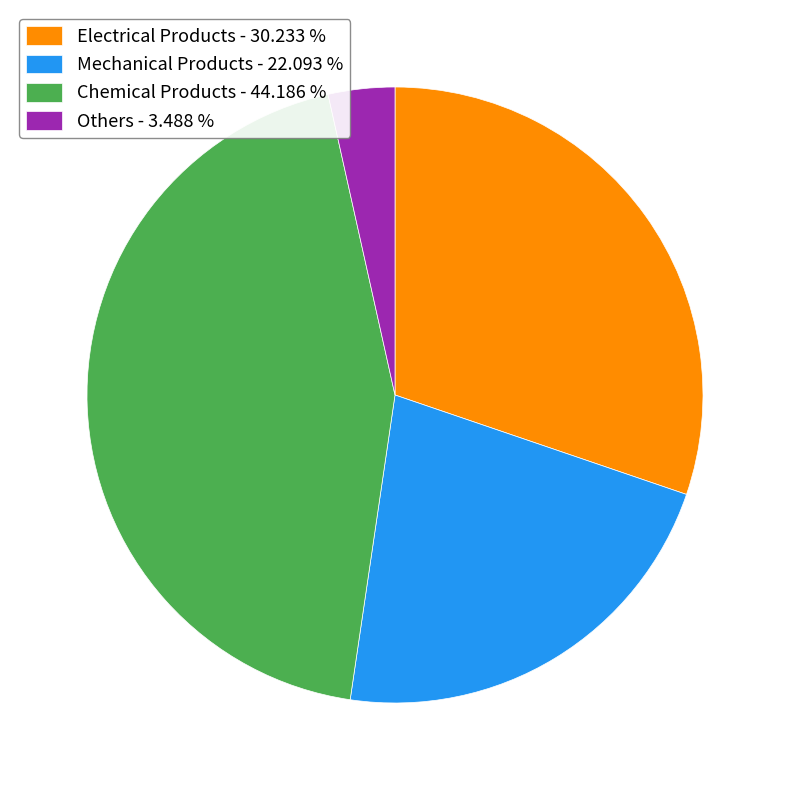

Which slice is the largest?

Chemical Products